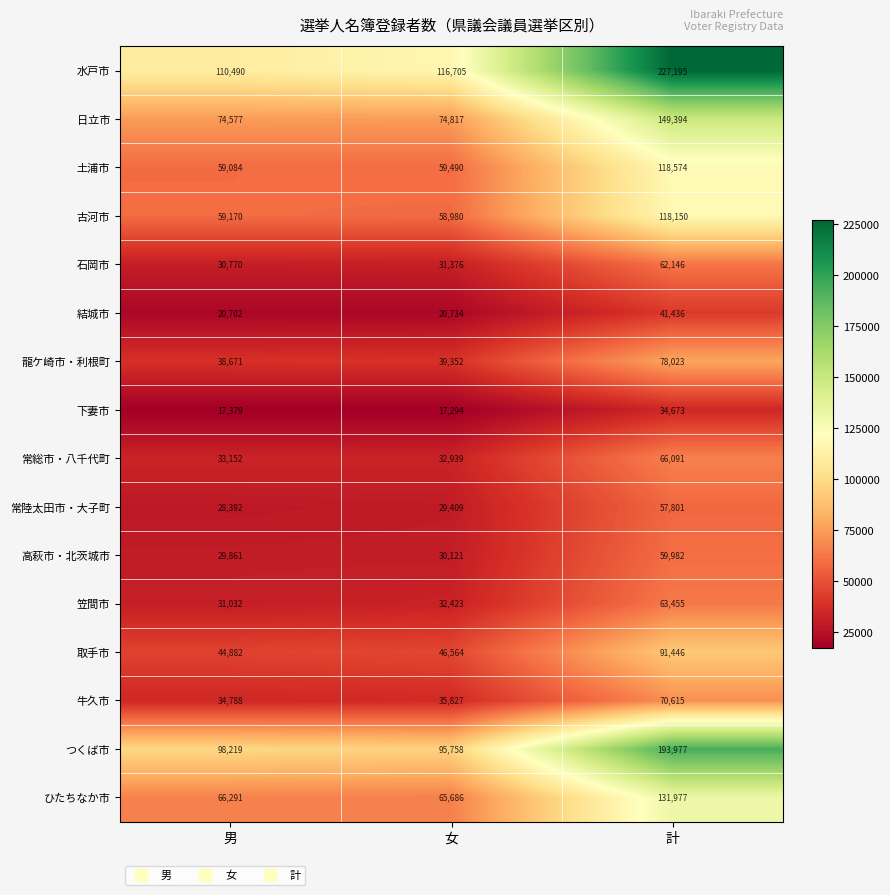

Which category has the lowest value in the ひたちなか市 series?

女